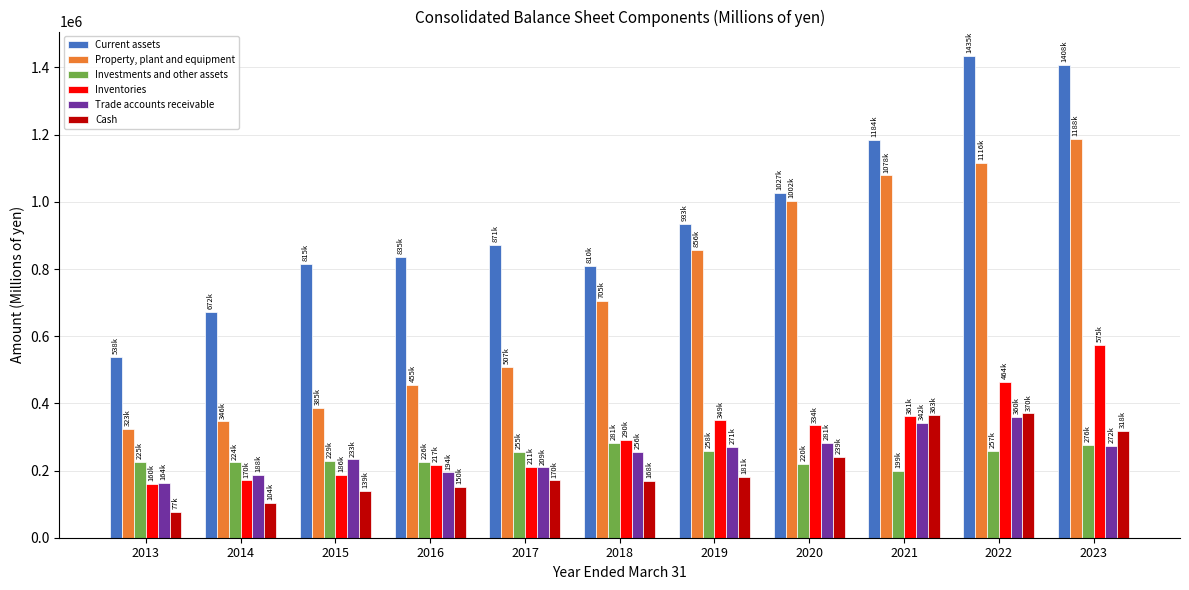

What are all the series names shown in the legend?

Current assets, Property, plant and equipment, Investments and other assets, Inventories, Trade accounts receivable, Cash